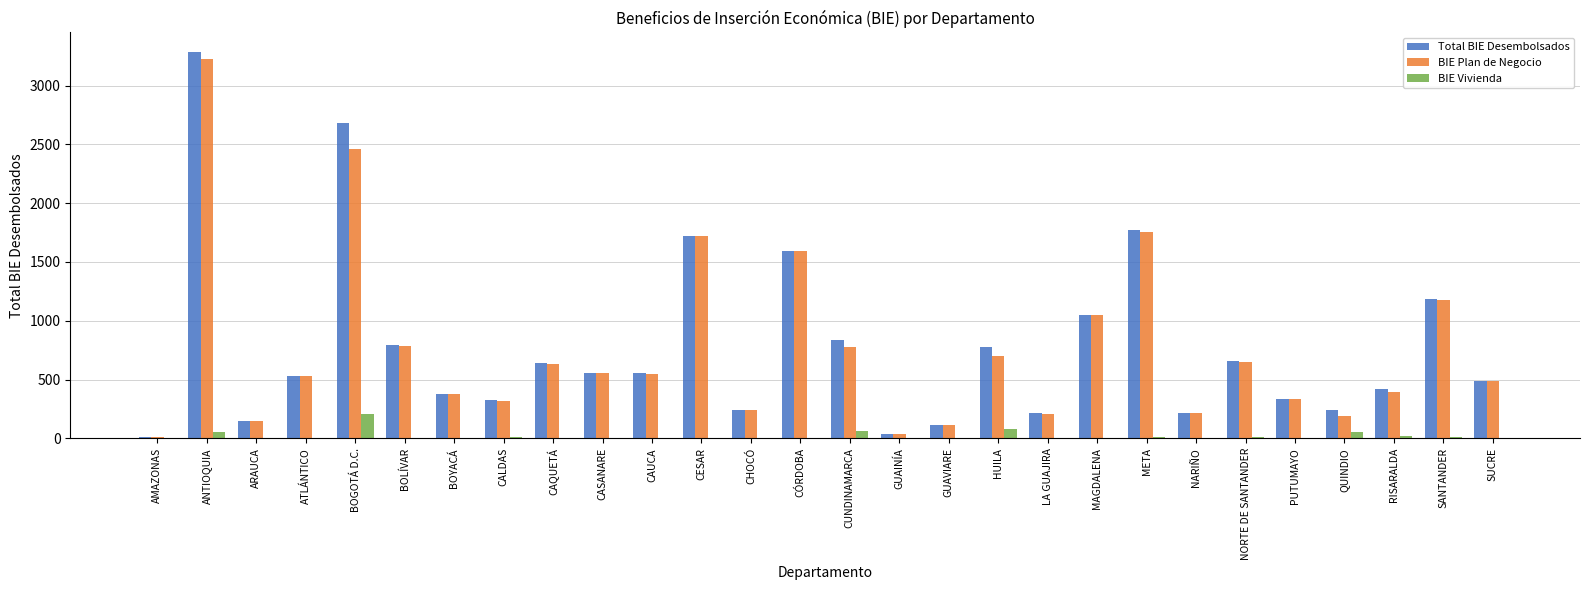

What is the sum of all BIE Vivienda values?

565